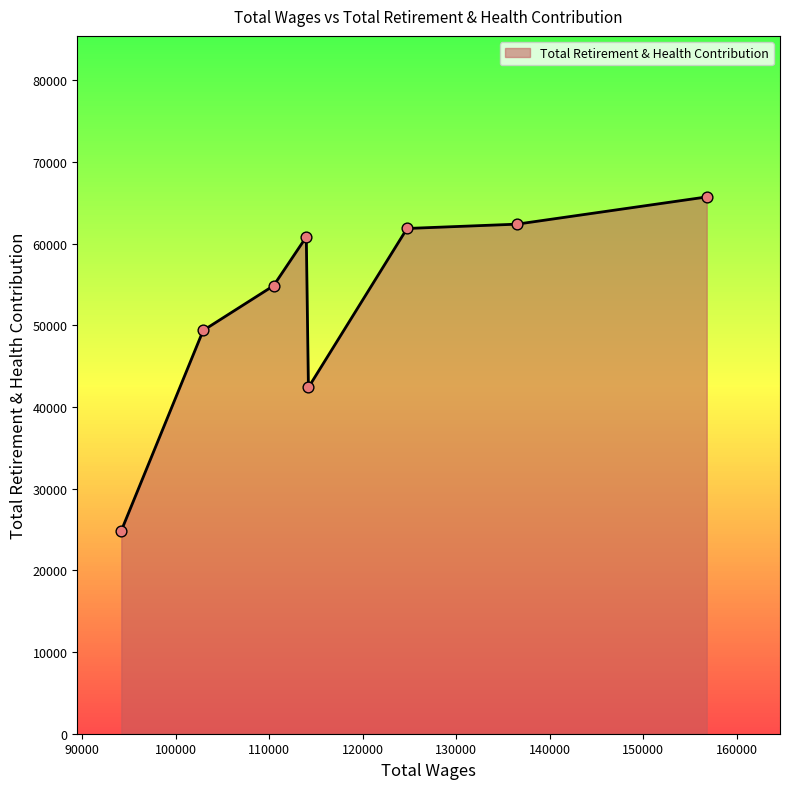

What is the change in value from 114191 to 94170?

-17542